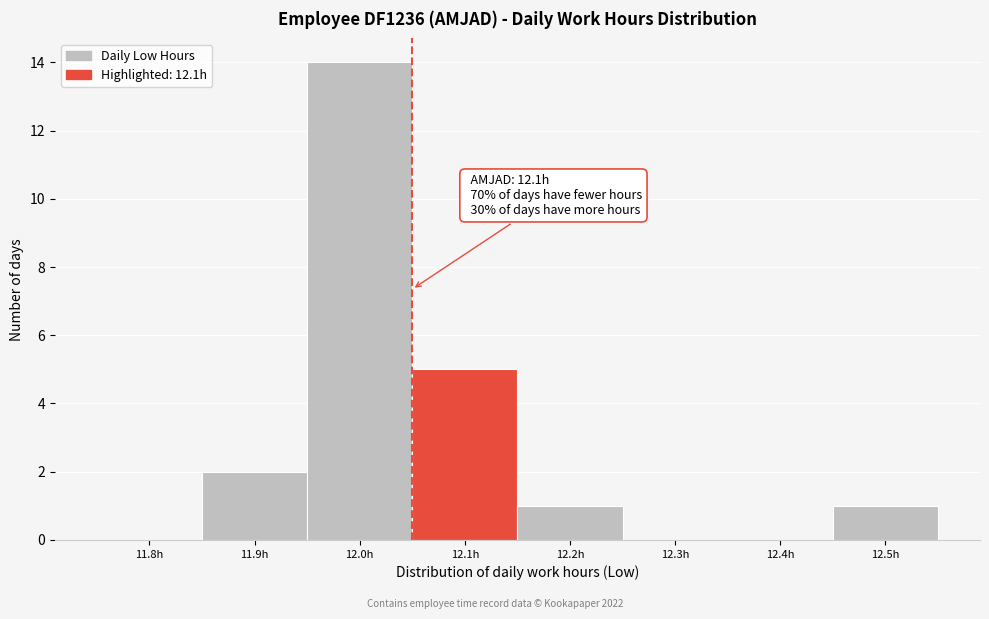

Reading right to left, extract all data points from this chart.

12.5h=1	12.4h=0	12.3h=0	12.2h=1	12.1h=5	12.0h=14	11.9h=2	11.8h=0